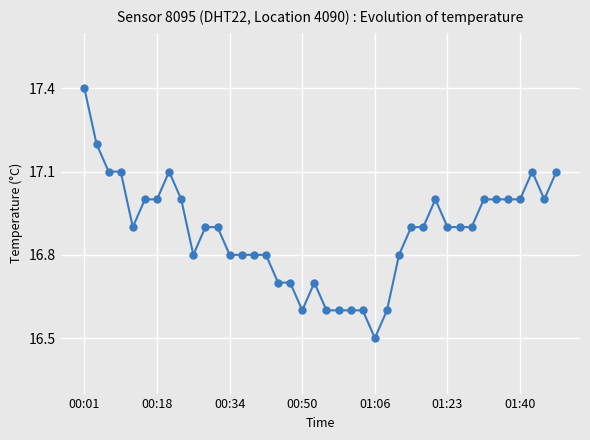

Reading left to right, extract all data points from this chart.

17.4	17.2	17.1	17.1	16.9	17.0	17.0	17.1	17.0	16.8	16.9	16.9	16.8	16.8	16.8	16.8	16.7	16.7	16.6	16.7	16.6	16.6	16.6	16.6	16.5	16.6	16.8	16.9	16.9	17.0	16.9	16.9	16.9	17.0	17.0	17.0	17.0	17.1	17.0	17.1